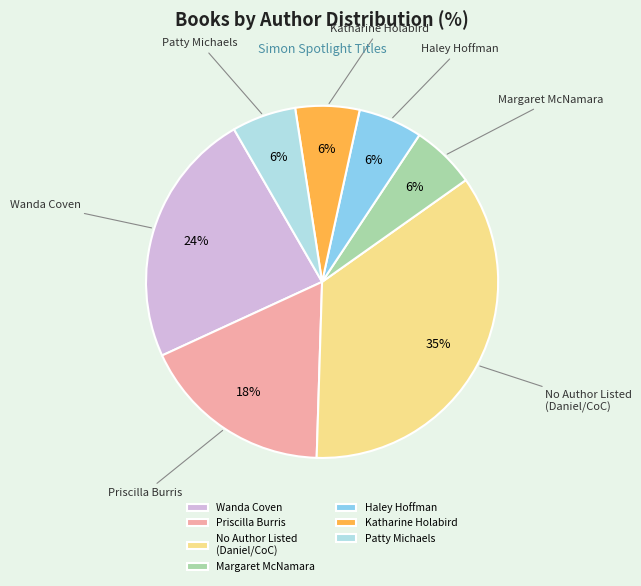

Do Margaret McNamara and Priscilla Burris together represent more than half of the pie?

No